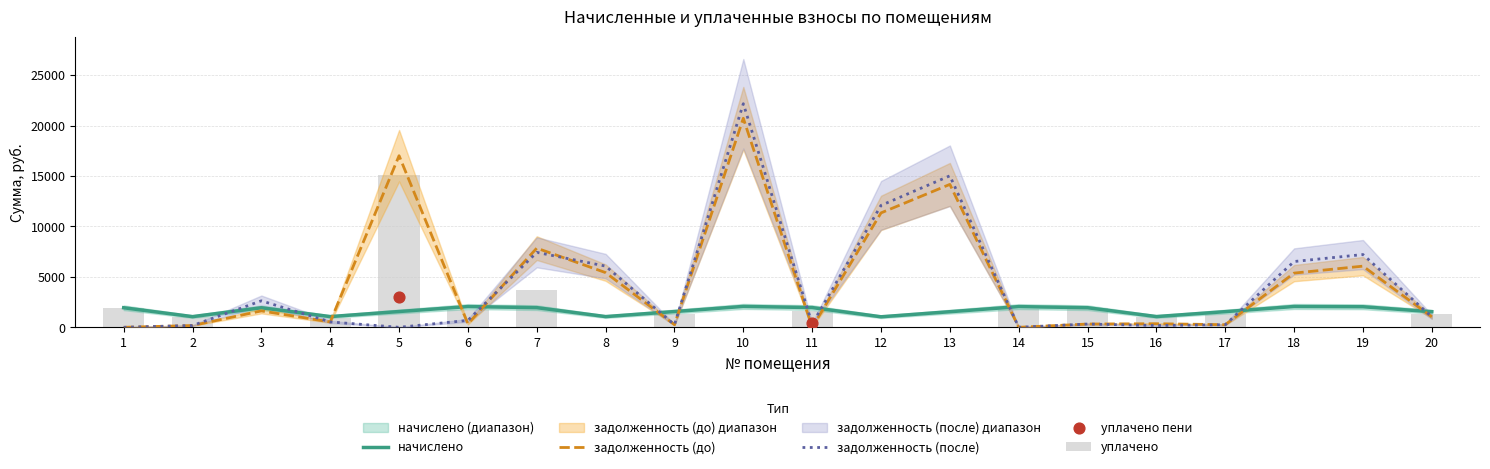

What is the total value across all series at 20?

4922.4